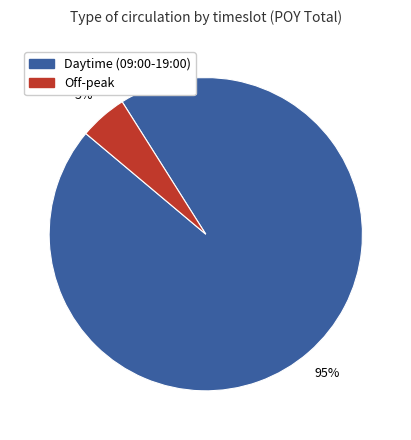

Between Off-peak and Daytime (09:00-19:00), which is larger?

Daytime (09:00-19:00)